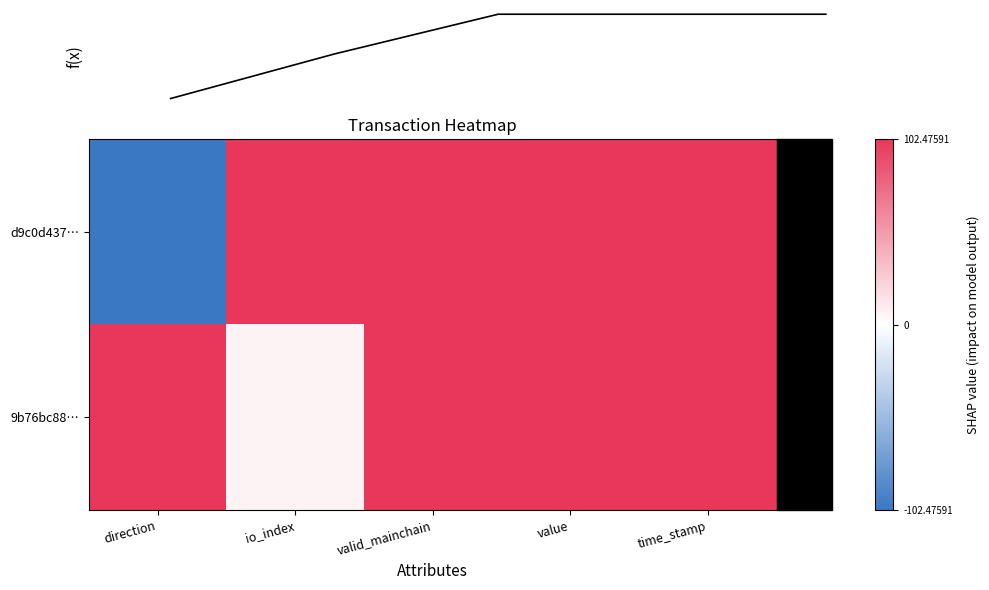

List the labels in order of 9b76bc88… value, largest first.

direction, valid_mainchain, value, time_stamp, io_index